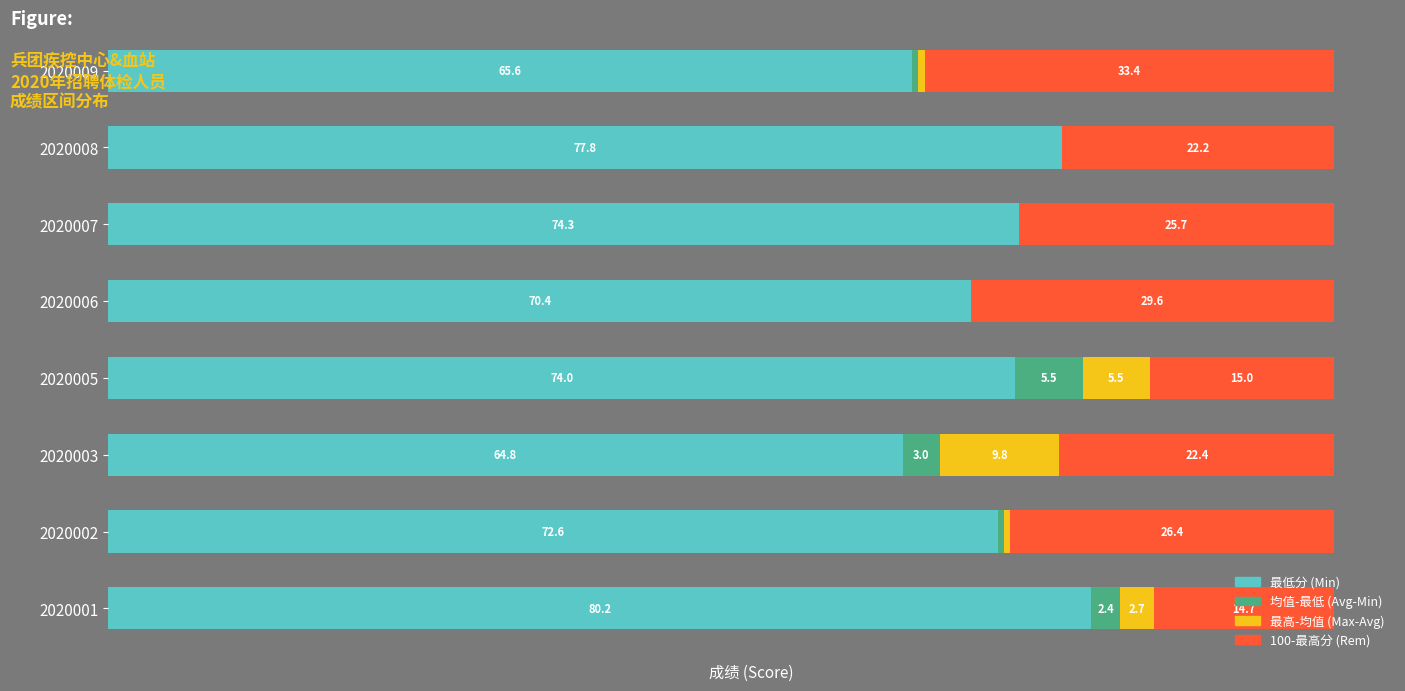

What is the sum of all 最低分 (Min) values?

579.7